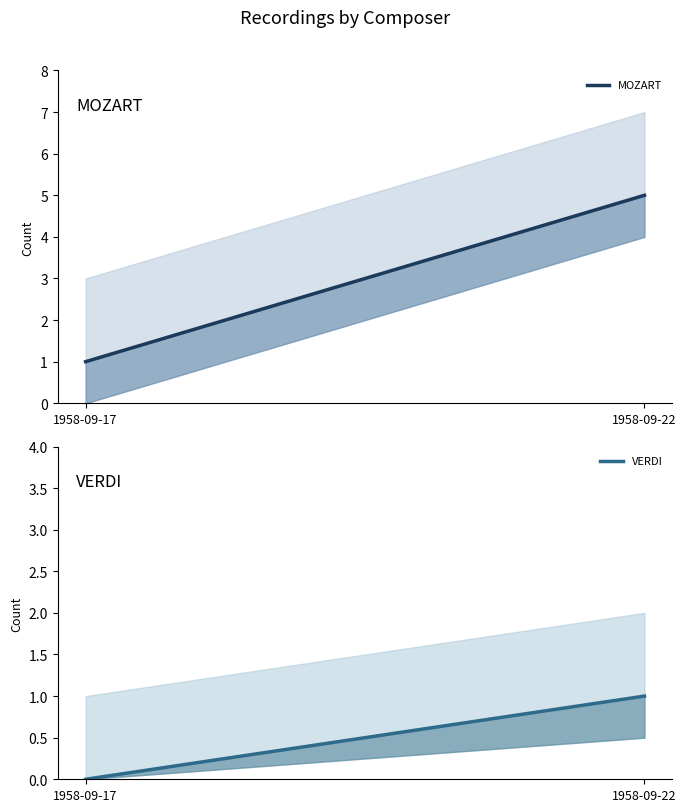

What is the difference between the MOZART values at 1958-09-17 and 1958-09-22?

4